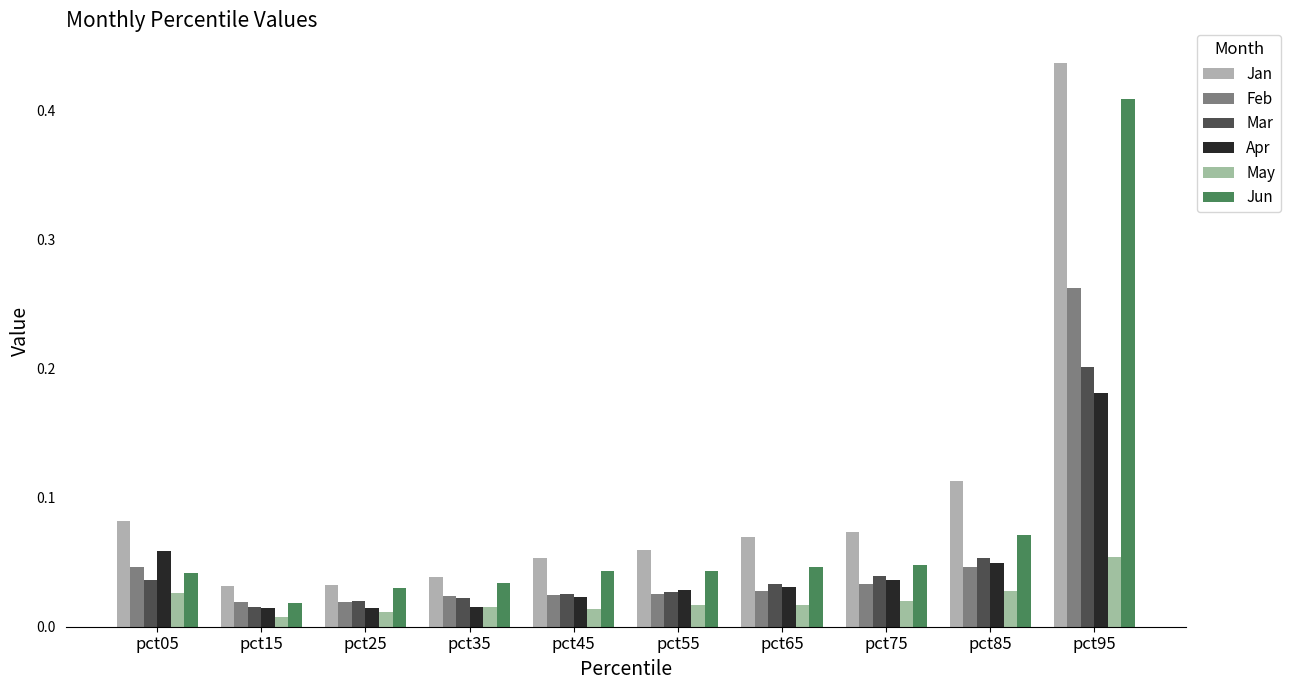

At which label does Jan reach its peak?

pct95